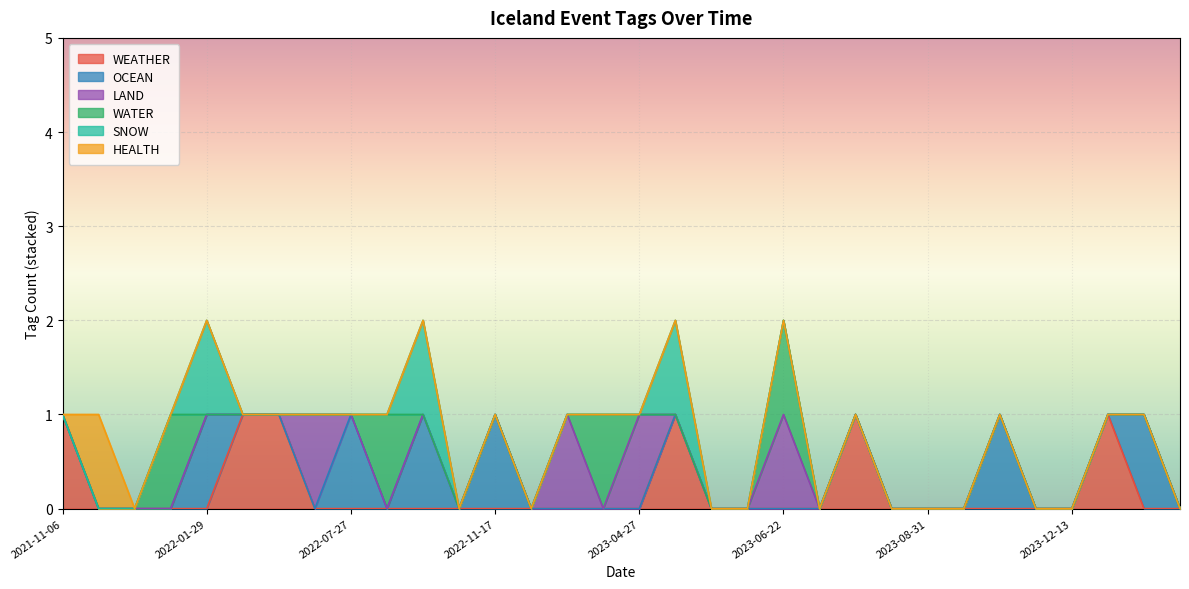

What is the label of the 18th point from the right?

2023-01-22